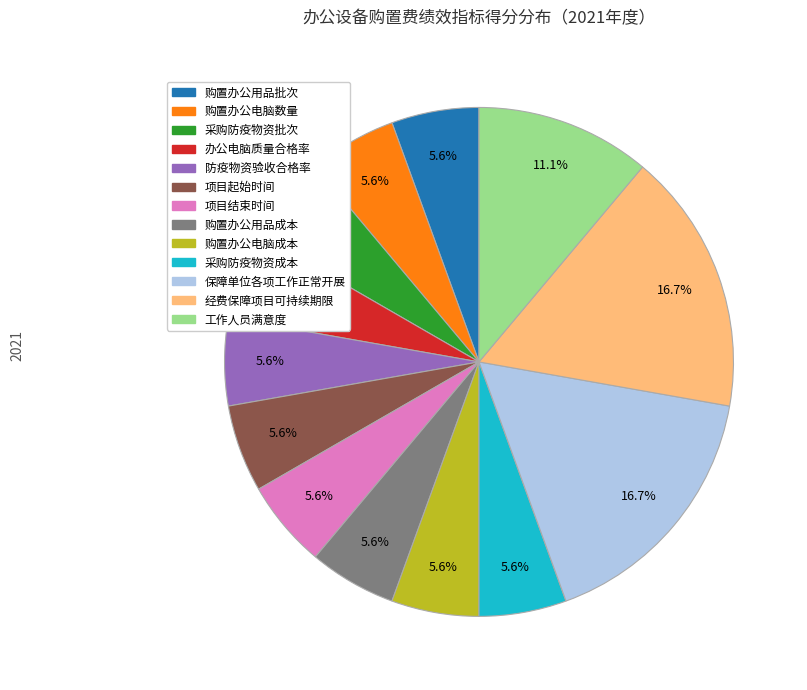

Does 保障单位各项工作正常开展 account for over 50% of the chart?

No